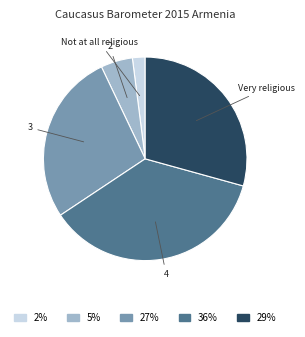

How many segments does this pie chart have?

5